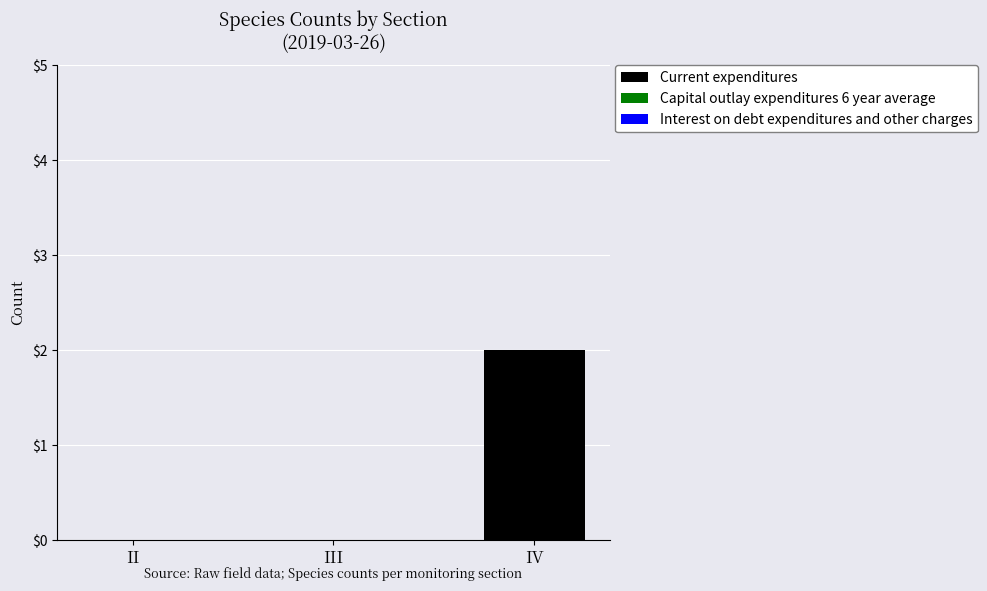

What is the change in value from III to IV?

+2